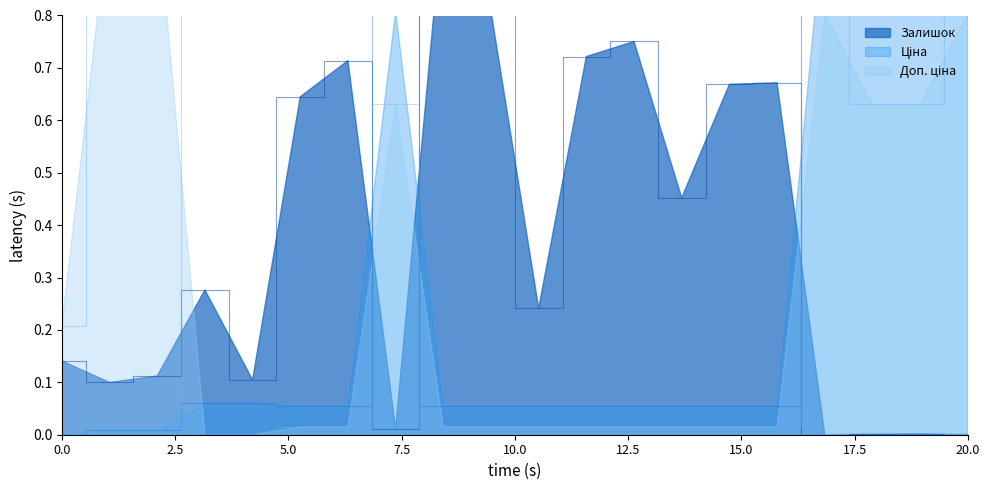

How many series are shown in this chart?

3